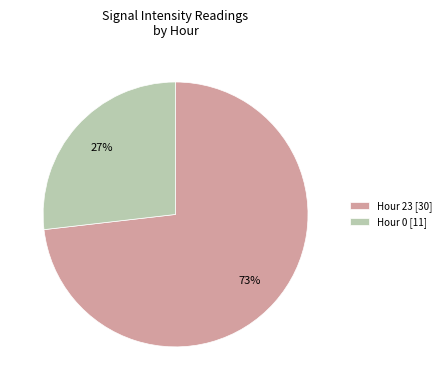

Which slice represents more than half of the pie?

Hour 23